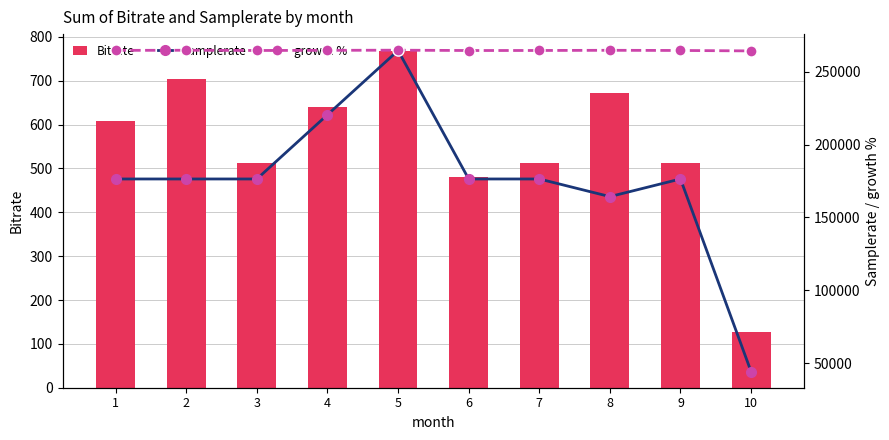

How many distinct data groups are displayed?

3